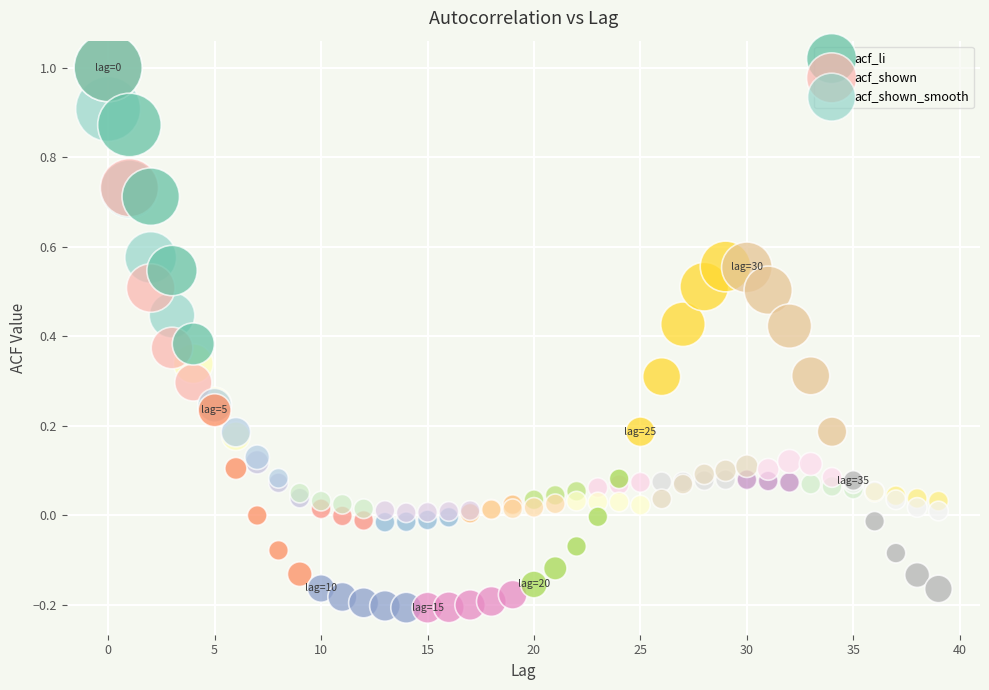

Which series has the largest Y range (max minus min)?

acf_li